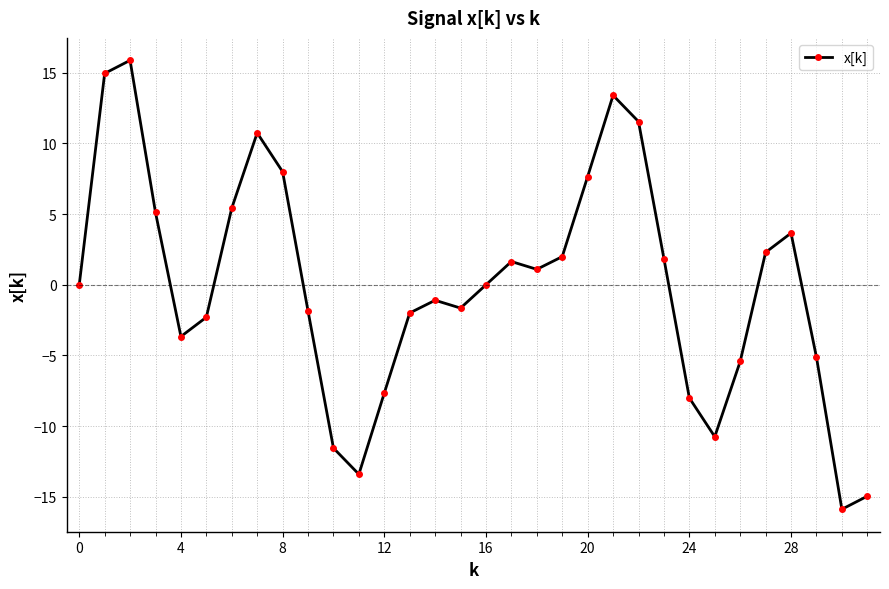

What is the value of the 15th point from the left?

-1.1